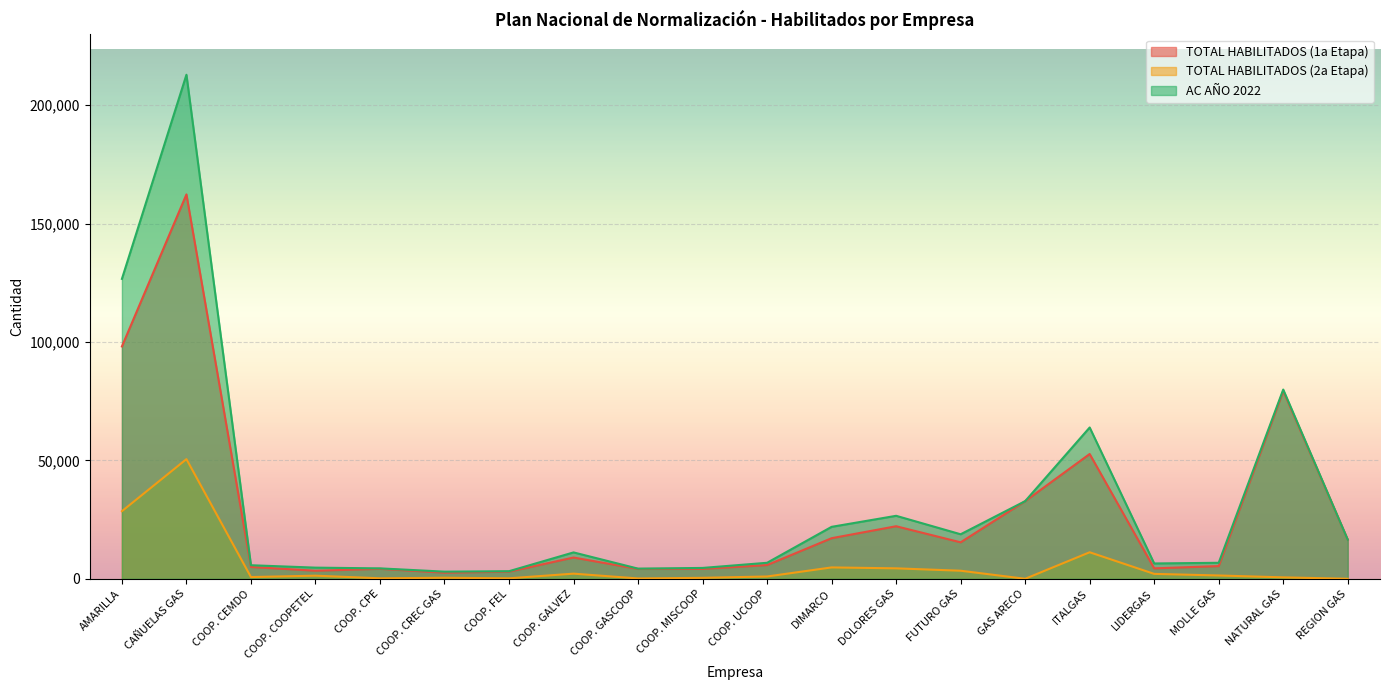

Is the value of AC AÑO 2022 at COOP. GALVEZ greater than the value of TOTAL HABILITADOS (1a Etapa) at REGION GAS?

No